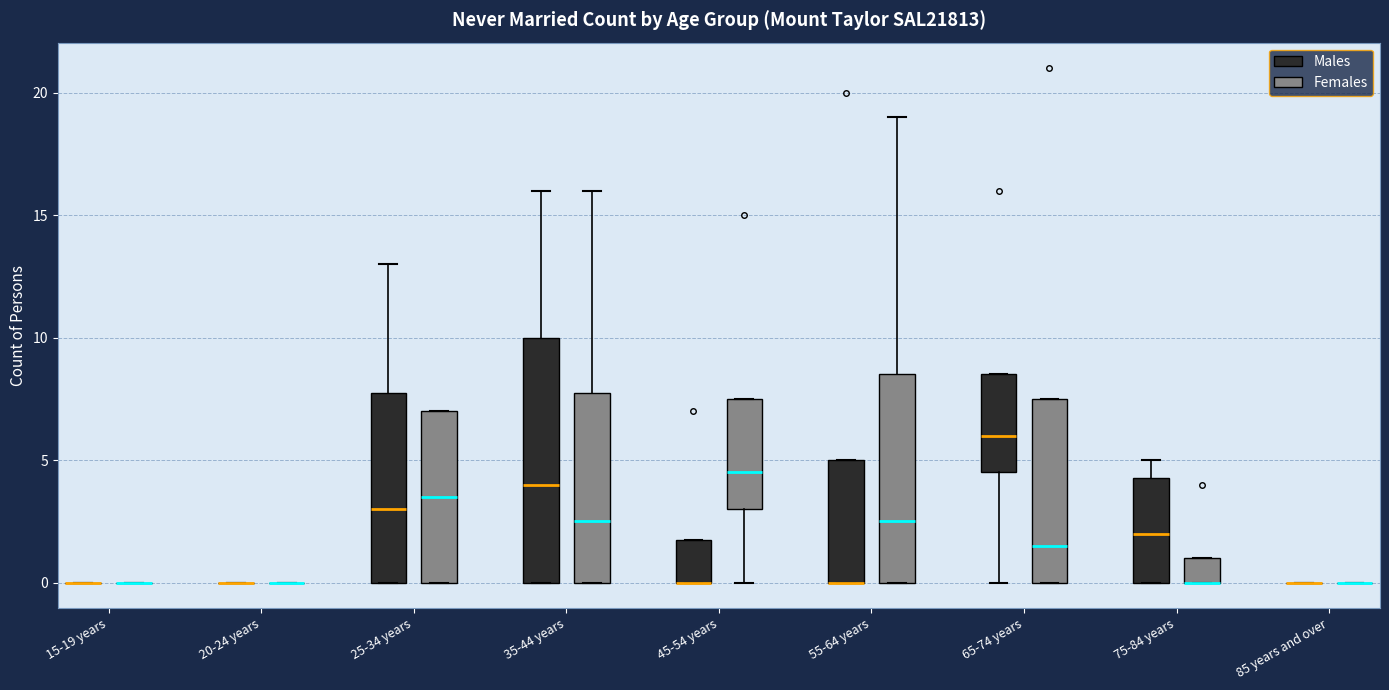

Reading left to right, read every box against the y-axis: the position of its median line, the range the box covers, and the ends of its whiskers. The values are not printed on the chart, so give them approximately, as read against the axis.

15-19 years (Males): box collapsed to a line at 0.0, whiskers 0.0 to 0.0
15-19 years (Females): box collapsed to a line at 0.0, whiskers 0.0 to 0.0
20-24 years (Males): box collapsed to a line at 0.0, whiskers 0.0 to 0.0
20-24 years (Females): box collapsed to a line at 0.0, whiskers 0.0 to 0.0
25-34 years (Males): median 3.0, box 0.0 to 8.0, whiskers 0.0 to 13.0
25-34 years (Females): median 3.5, box 0.0 to 7.0, whiskers 0.0 to 7.0
35-44 years (Males): median 4.0, box 0.0 to 10.0, whiskers 0.0 to 16.0
35-44 years (Females): median 2.5, box 0.0 to 8.0, whiskers 0.0 to 16.0
45-54 years (Males): median 0.0 (drawn on the box's lower edge), box 0.0 to 2.0, whiskers 0.0 to 2.0
45-54 years (Females): median 4.5, box 3.0 to 7.5, whiskers 0.0 to 7.5
55-64 years (Males): median 0.0 (drawn on the box's lower edge), box 0.0 to 5.0, whiskers 0.0 to 5.0
55-64 years (Females): median 2.5, box 0.0 to 8.5, whiskers 0.0 to 19.0
65-74 years (Males): median 6.0, box 4.5 to 8.5, whiskers 0.0 to 8.5
65-74 years (Females): median 1.5, box 0.0 to 7.5, whiskers 0.0 to 7.5
75-84 years (Males): median 2.0, box 0.0 to 4.5, whiskers 0.0 to 5.0
75-84 years (Females): median 0.0 (drawn on the box's lower edge), box 0.0 to 1.0, whiskers 0.0 to 1.0
85 years and over (Males): box collapsed to a line at 0.0, whiskers 0.0 to 0.0
85 years and over (Females): box collapsed to a line at 0.0, whiskers 0.0 to 0.0